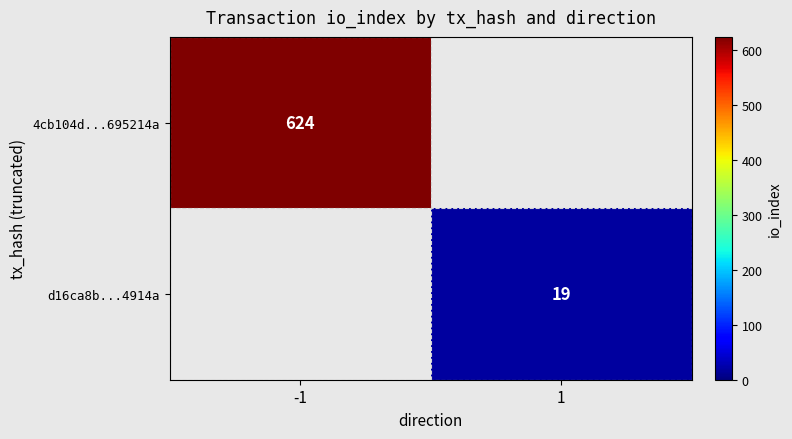

Which has a higher value, 1 or -1?

-1